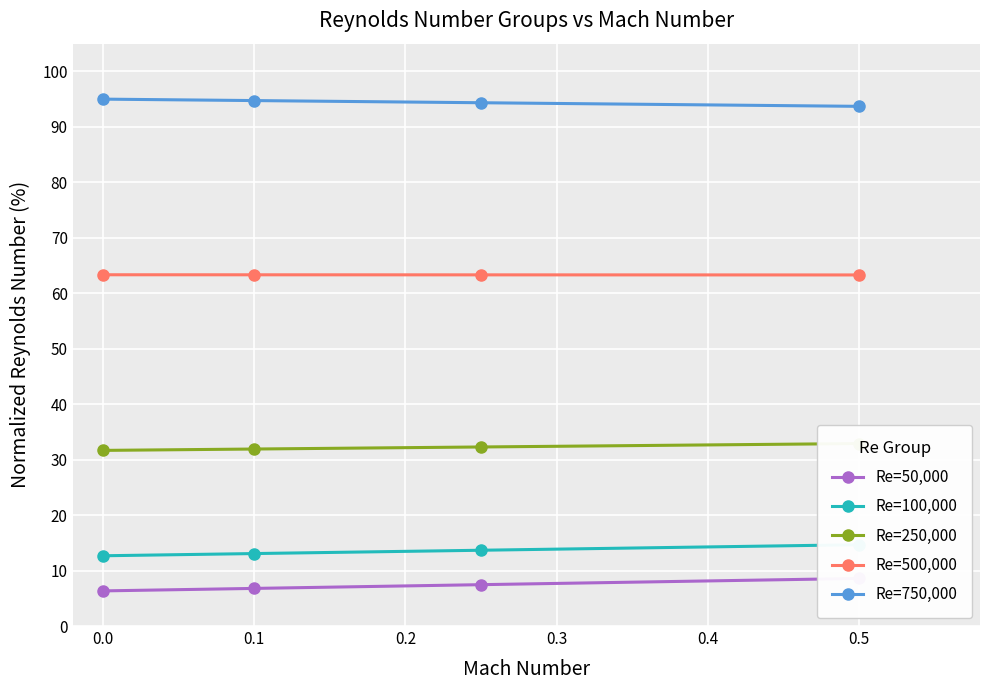

True or false: Re=500,000 has a value of 63.3 at 0.0.

True